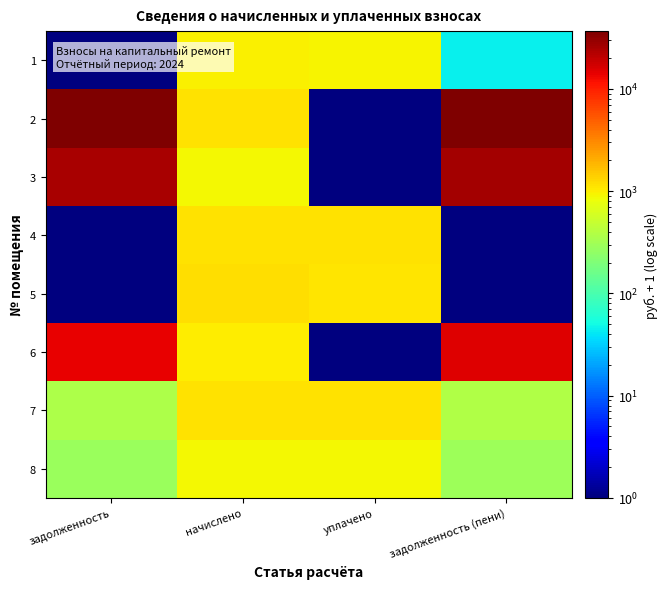

Reading left to right, extract all data points from this chart.

1: задолженность=1.0	начислено=968.2	уплачено=924.5	задолженность (пени)=44.7
2: задолженность=35648.6	начислено=1163.5	уплачено=1.0	задолженность (пени)=36811.1
3: задолженность=24950.3	начислено=910.5	уплачено=1.0	задолженность (пени)=25859.8
4: задолженность=1.0	начислено=1167.2	уплачено=1152.1	задолженность (пени)=1.0
5: задолженность=1.0	начислено=1191.4	уплачено=1091.6	задолженность (пени)=1.0
6: задолженность=14030.8	начислено=991.8	уплачено=1.0	задолженность (пени)=15021.6
7: задолженность=364.5	начислено=1143.0	уплачено=1125.8	задолженность (пени)=381.7
8: задолженность=286.9	начислено=899.4	уплачено=885.9	задолженность (пени)=300.5